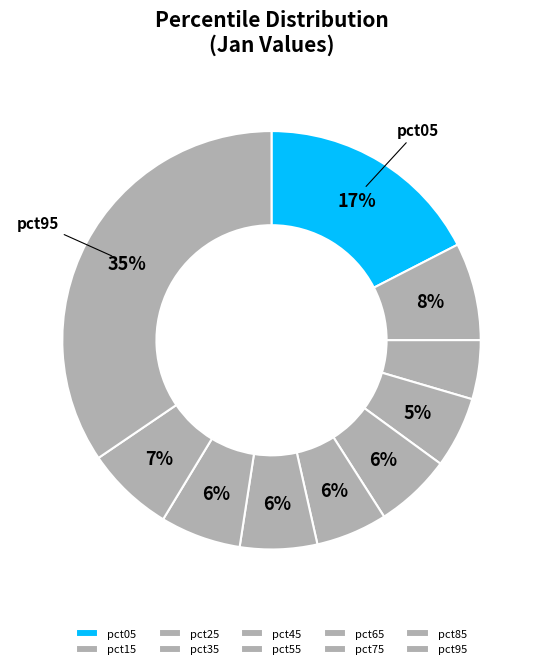

Is there a majority slice in this chart?

No